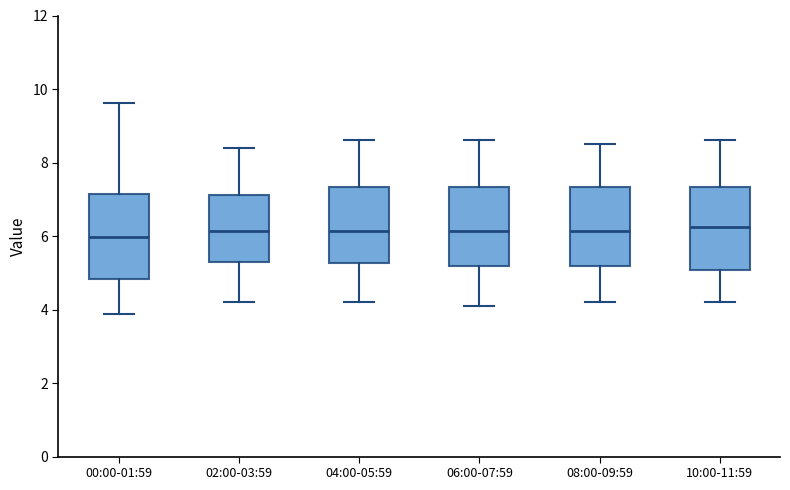

Where does the lower whisker of the box for 04:00-05:59 end on the y-axis? The values are not printed on the chart, so give them approximately, as read against the axis.

4.2